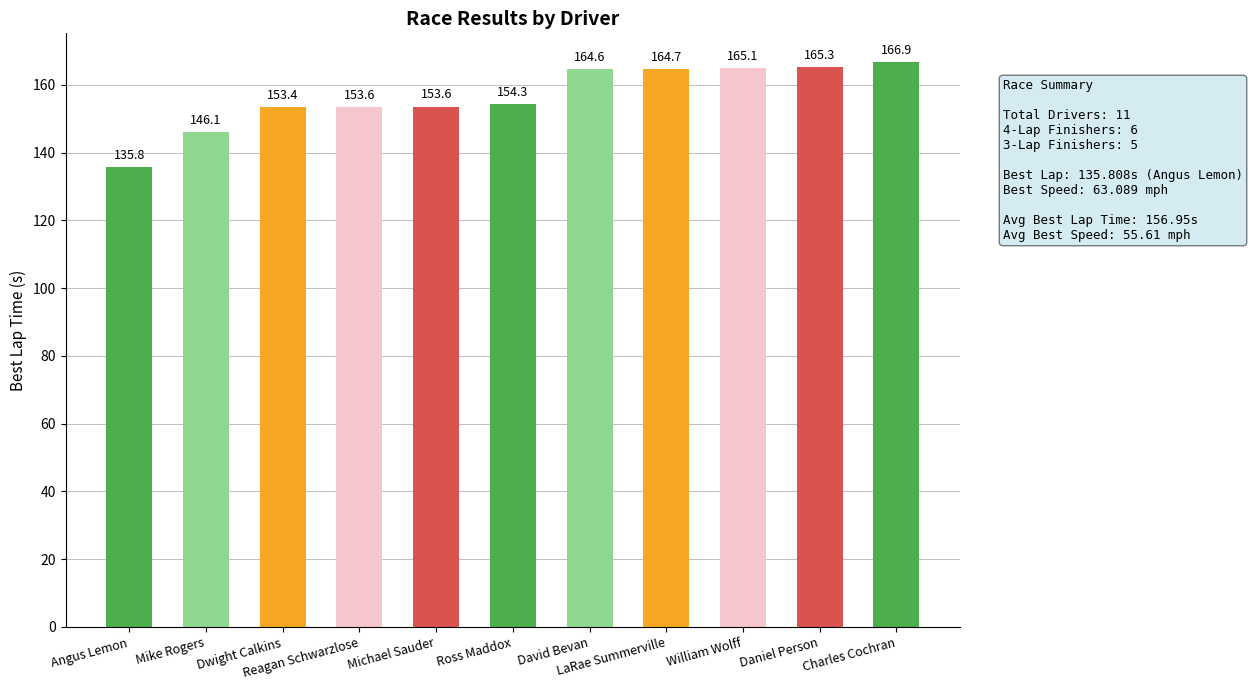

Reading left to right, transcribe all the data shown in this chart.

135.8	146.1	153.4	153.6	153.6	154.3	164.6	164.7	165.1	165.3	166.9